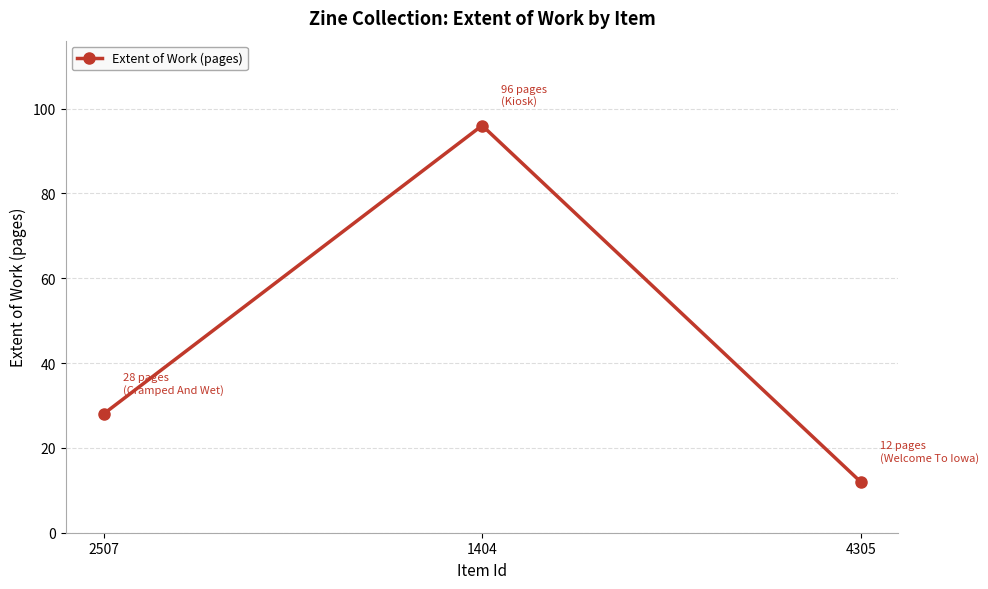

Where is the data nearest to the value 54?

2507